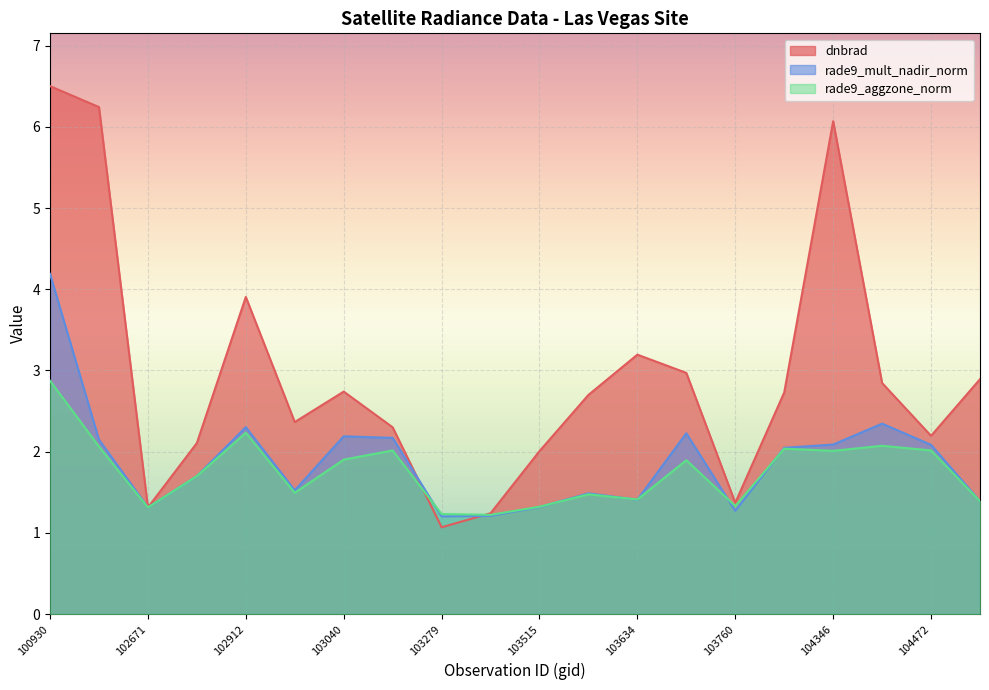

The value of rade9_mult_nadir_norm at 104346 is 1.4. True or false?

False